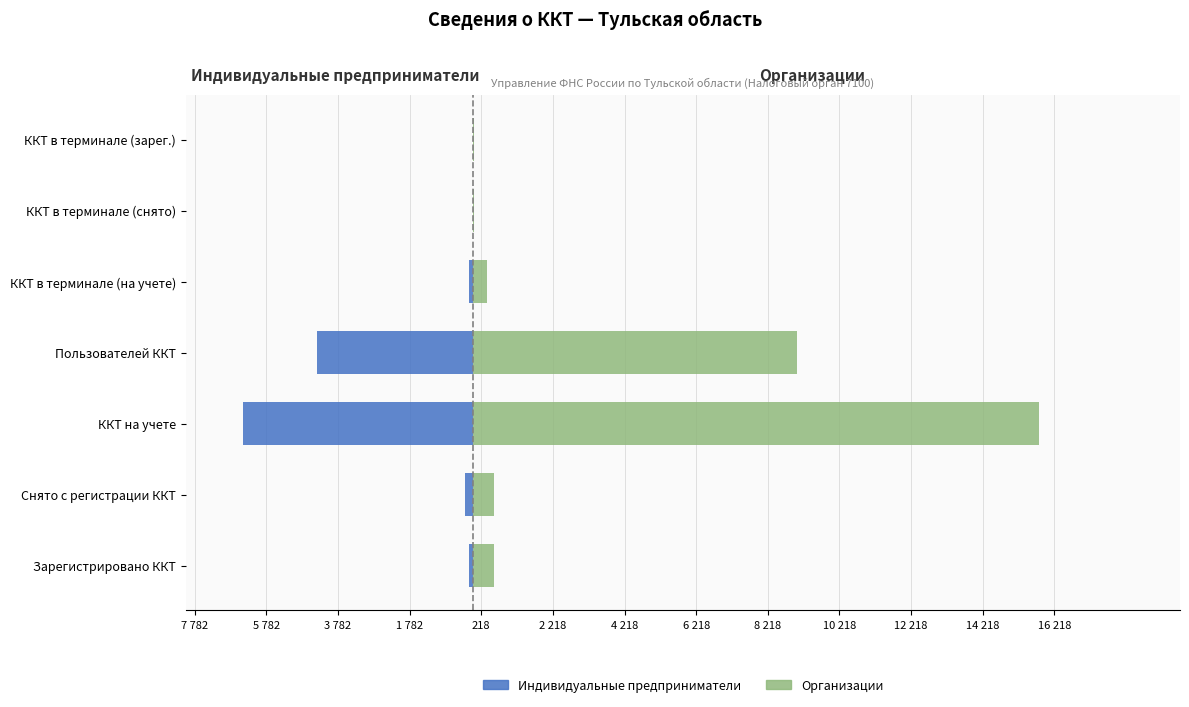

Between ККТ в терминале (на учете) and ККТ в терминале (зарег.), which series saw the biggest shift?

Организации